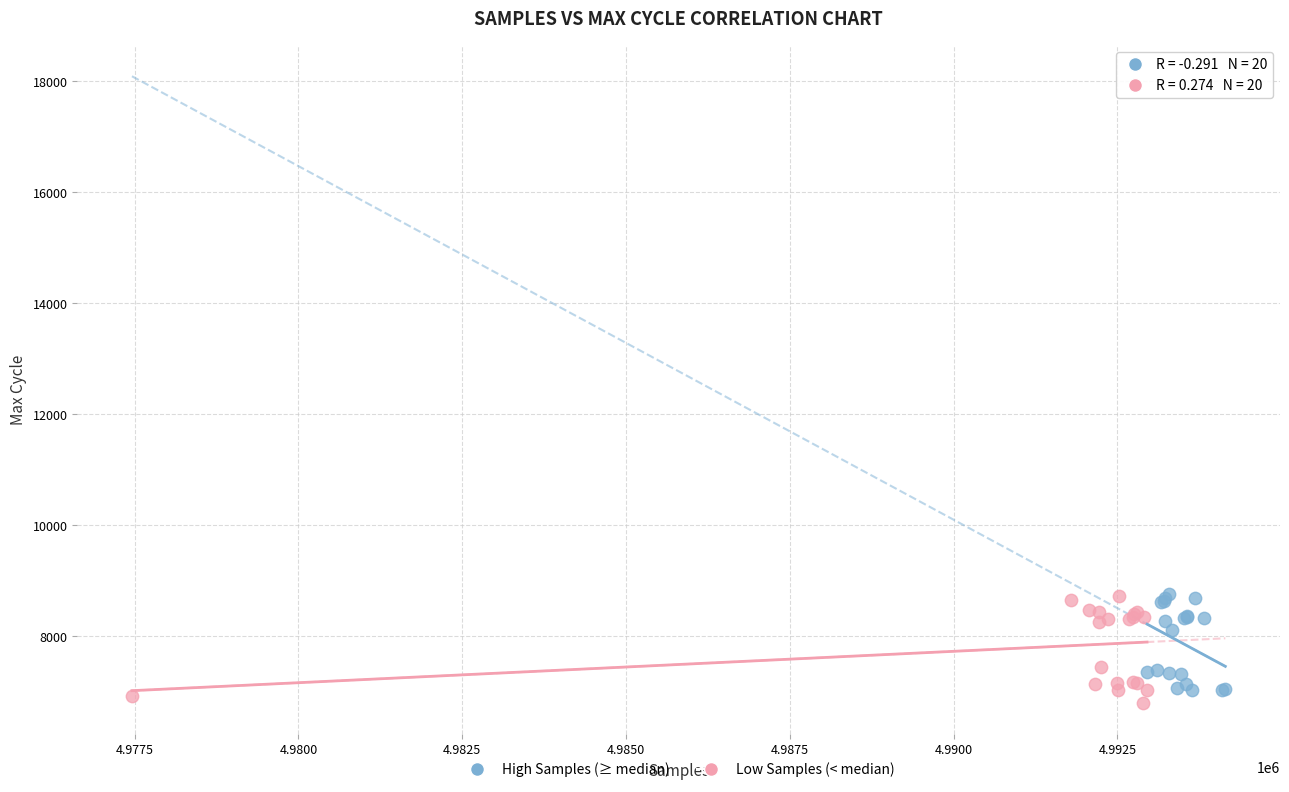

Which series has the widest spread of Y values?

Low Samples (< median)